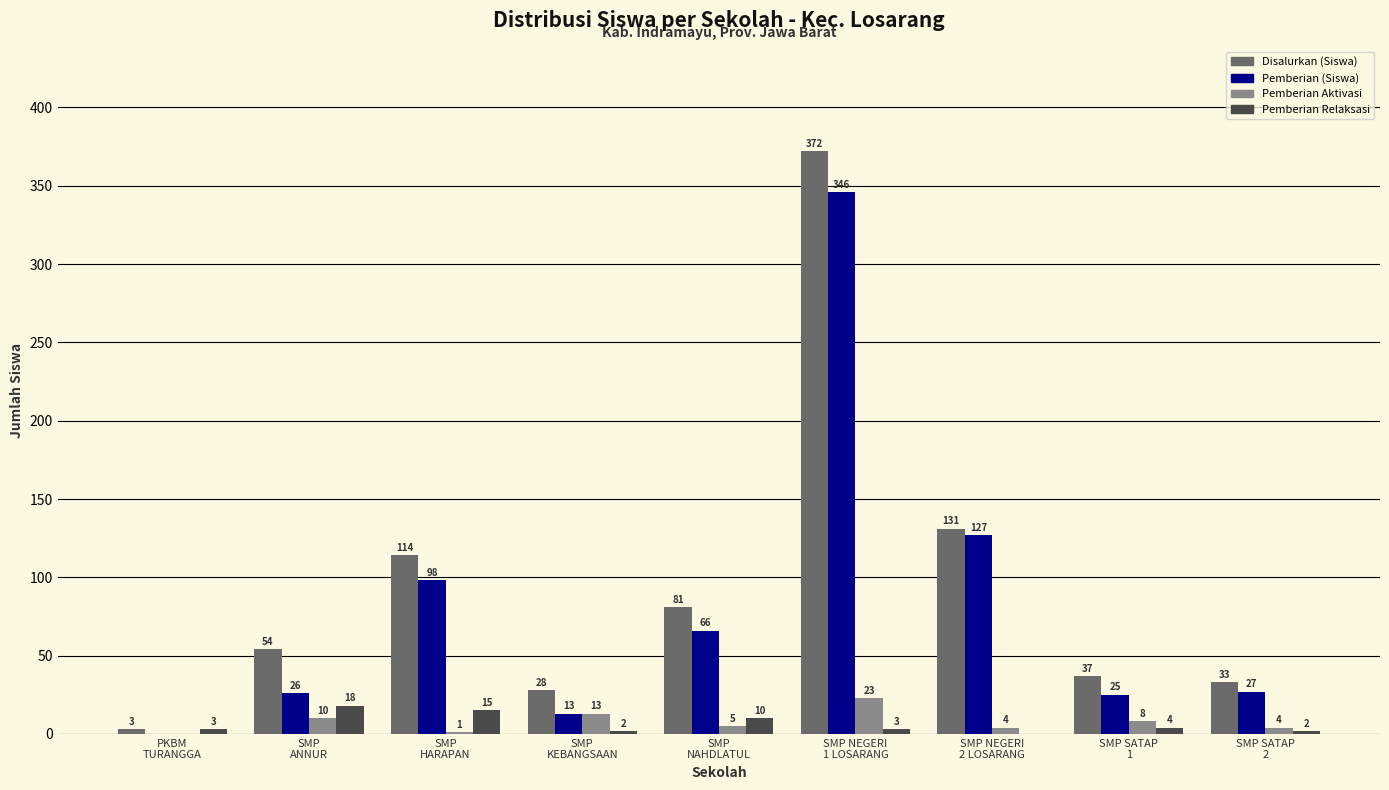

How many data points does each series have?

9